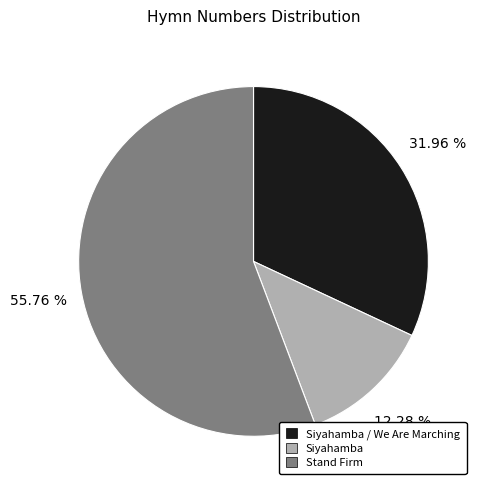

To the nearest percent, what portion does Siyahamba / We Are Marching represent?

32%